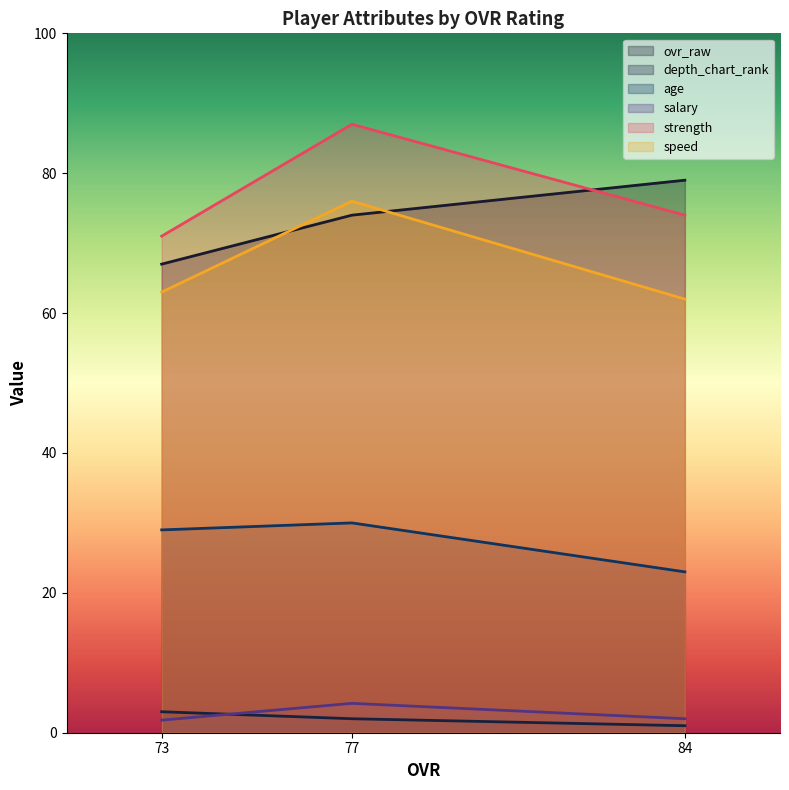

Which series has the largest range (max minus min)?

strength